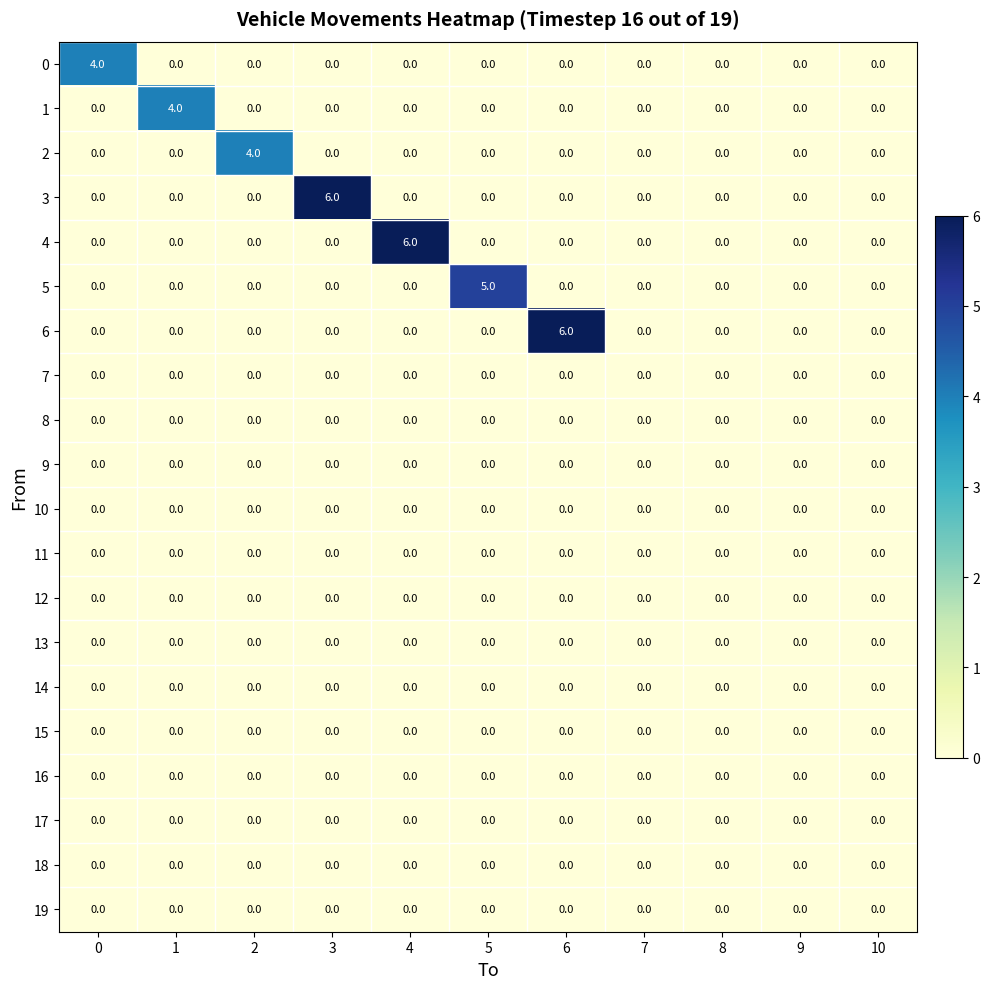

What is the highest value of the 2 series?

4